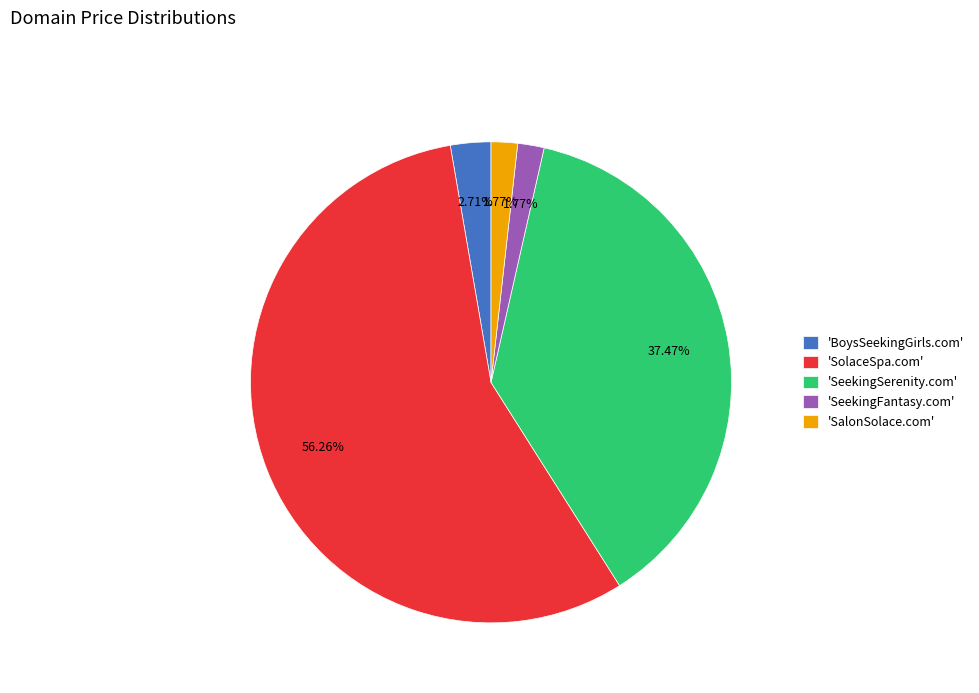

Do 'SolaceSpa.com' and 'BoysSeekingGirls.com' together represent more than half of the pie?

Yes